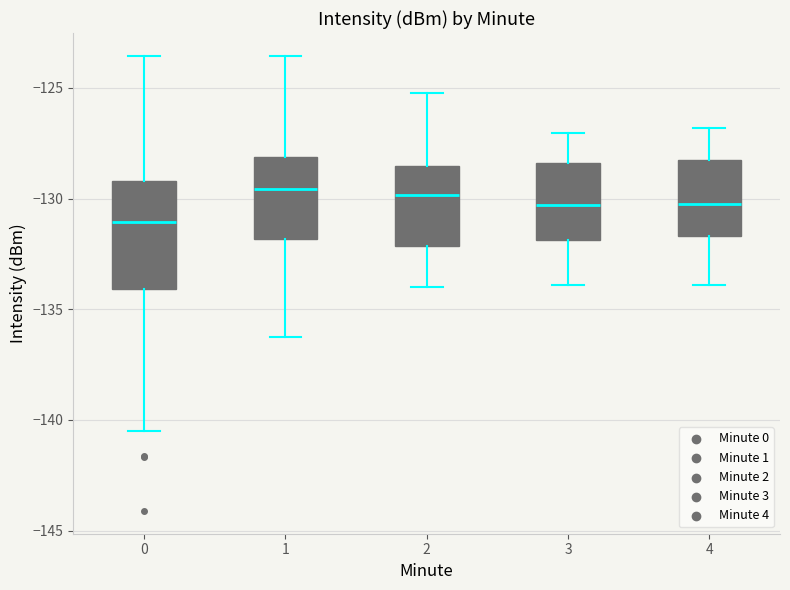

Comparing the boxes themselves (not the whiskers), which one is the tallest?

0